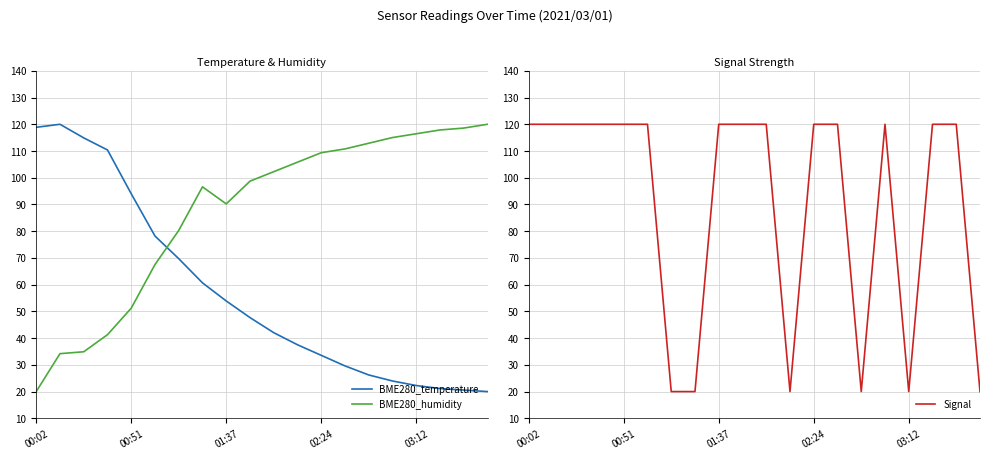

True or false: Signal and BME280_temperature intersect in this chart.

True